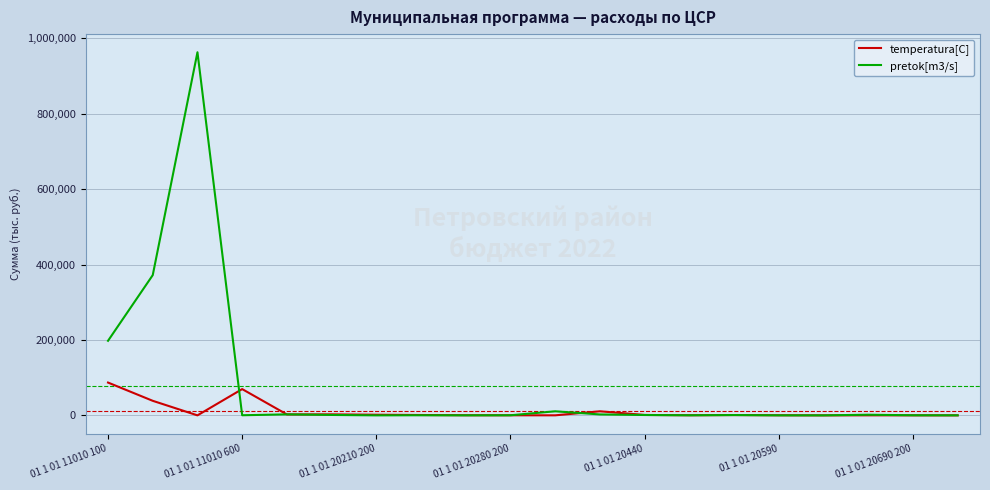

Which series has the widest spread of values?

pretok[m3/s]